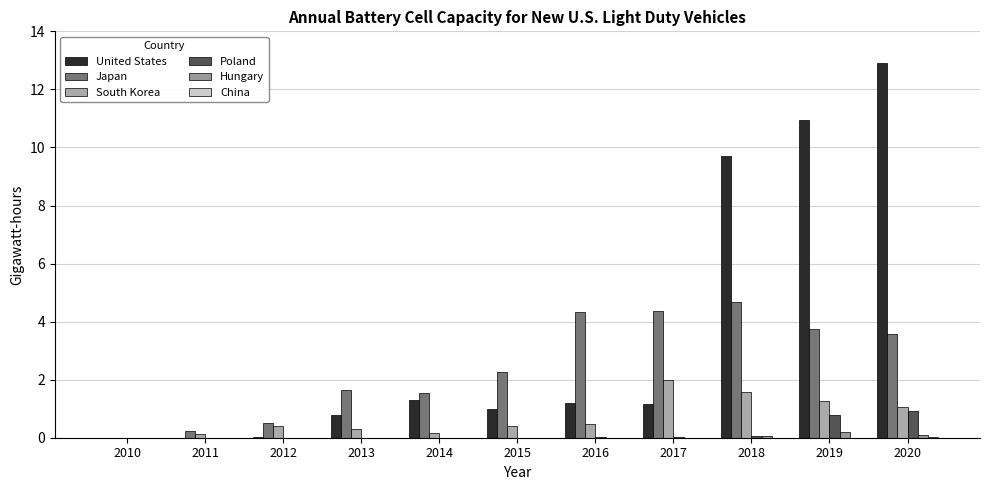

What is the value of the Japan bar at the 11th from the left?

3.6